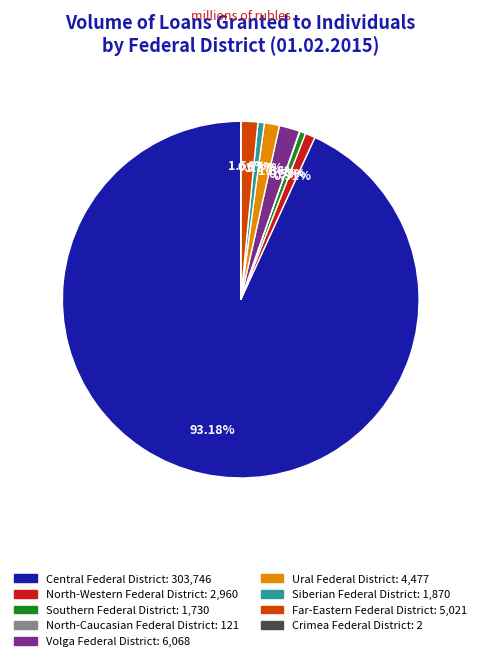

To the nearest percent, what portion does Southern Federal District represent?

1%